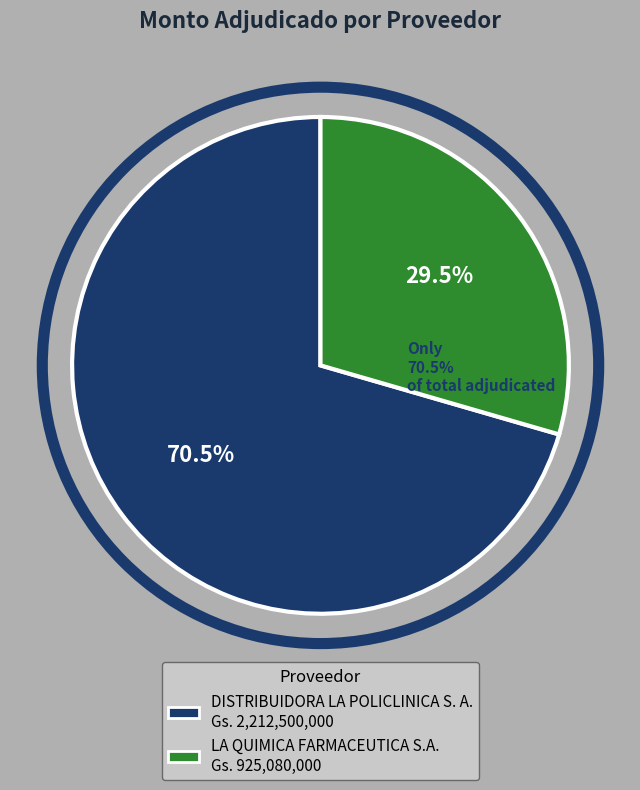

How many slices are in this pie chart?

2